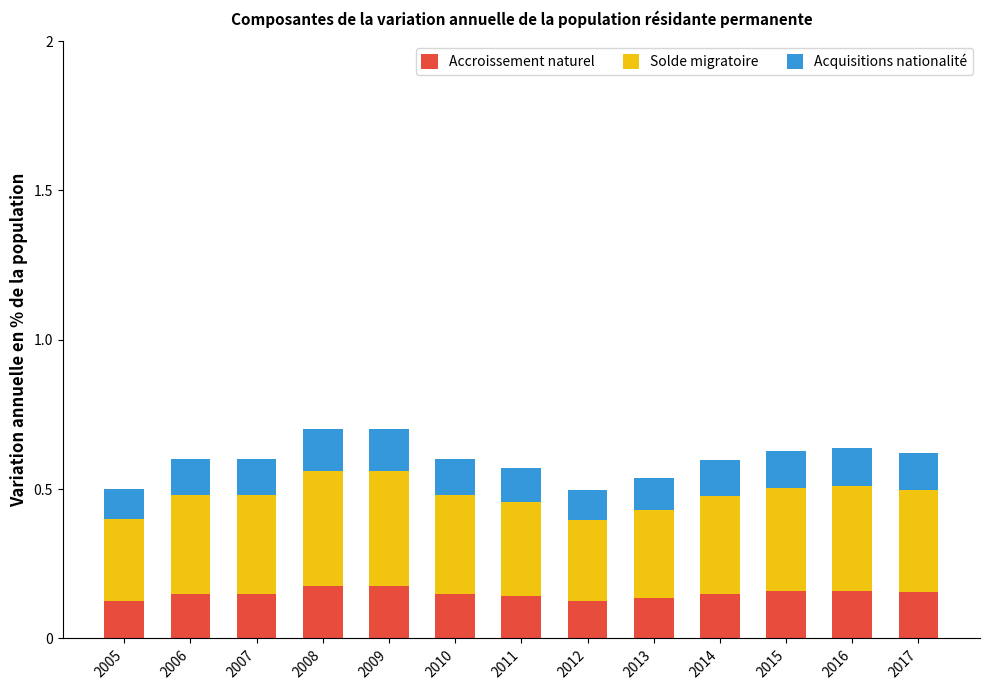

The value of Accroissement naturel at 2012 is 0.1. True or false?

True